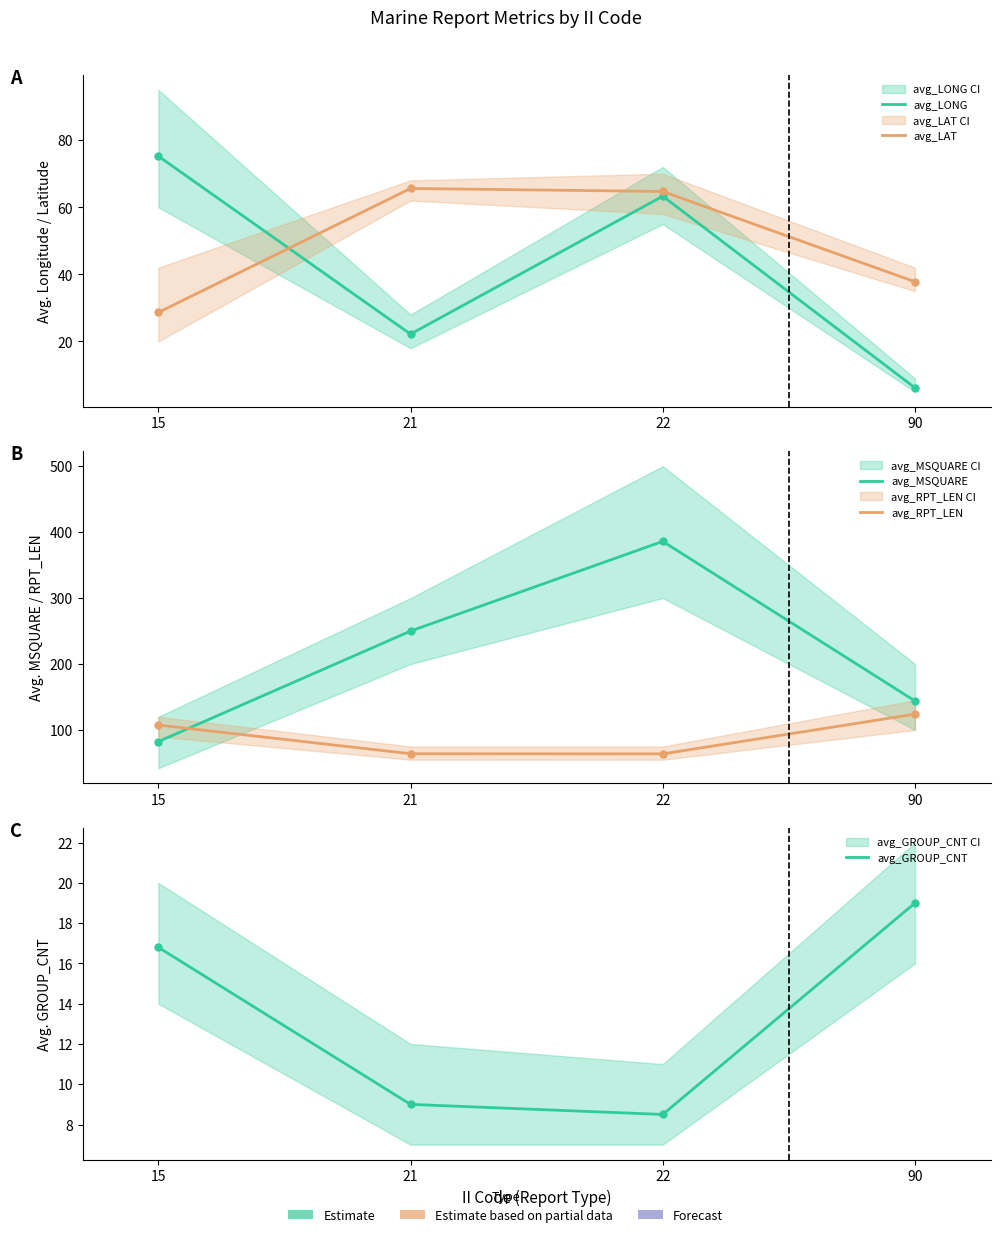

What is the sum of the avg_LAT values at 90 and 21?

103.4